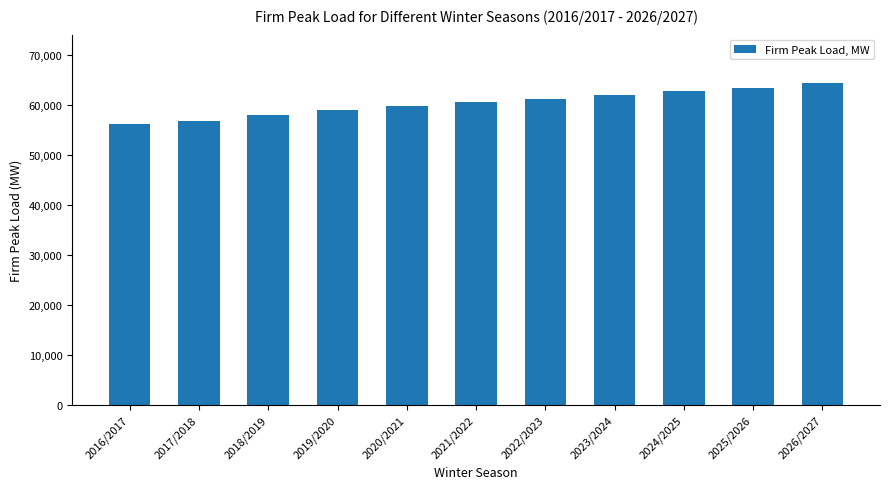

The value at 2023/2024 is 100623.7. True or false?

False